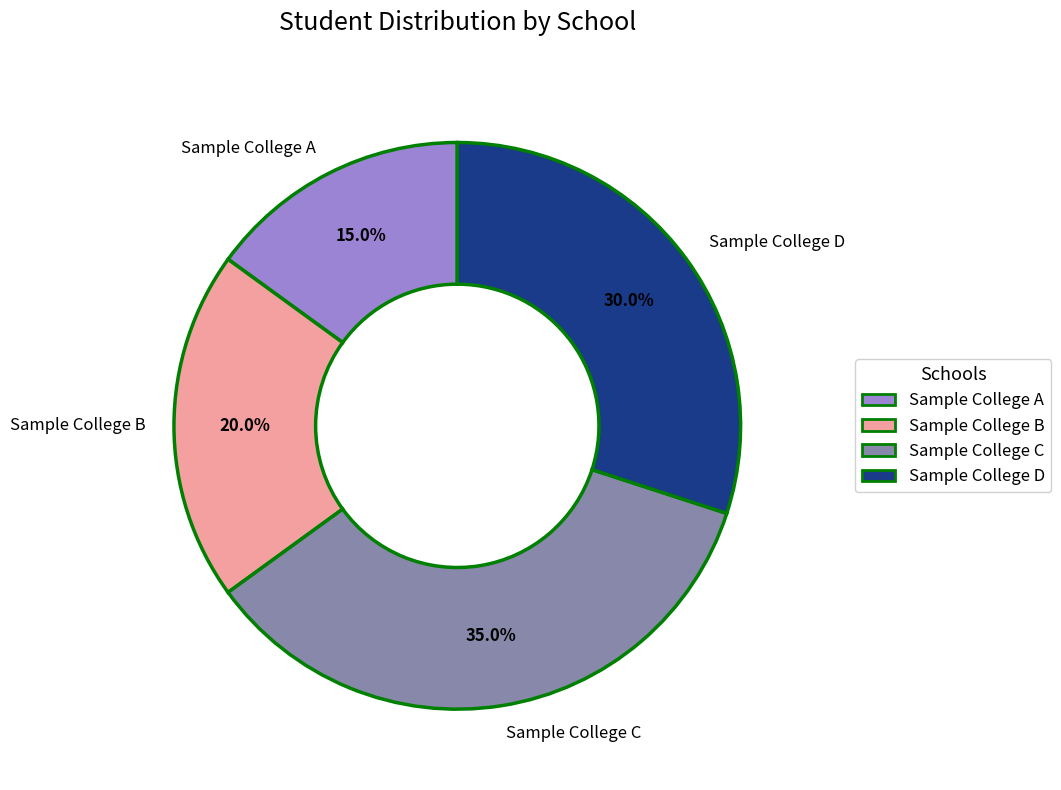

Combined, do Sample College B and Sample College A account for over 50%?

No